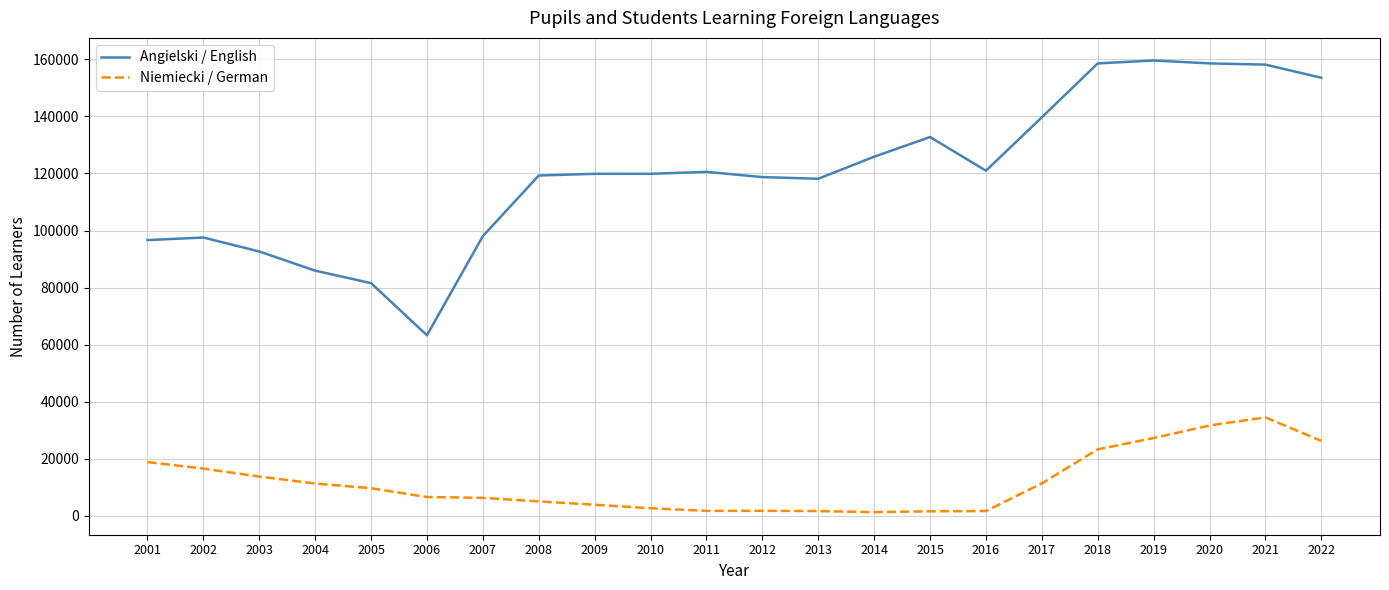

True or false: Niemiecki / German and Angielski / English cross at least once.

False